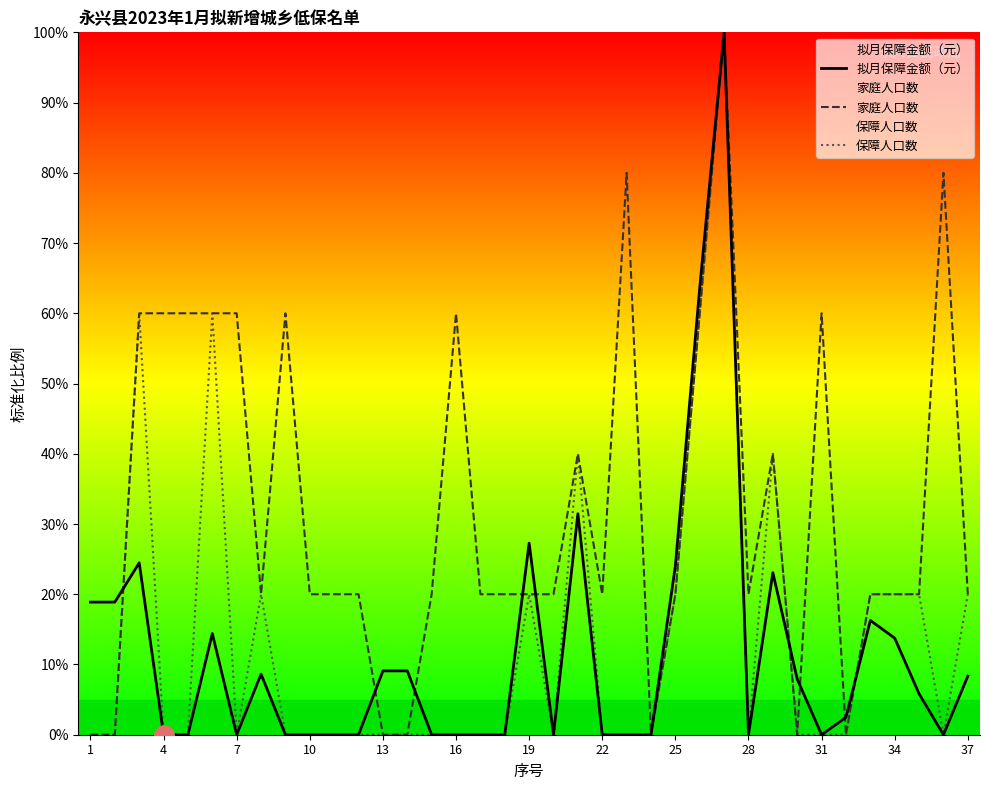

Is it true that 保障人口数 equals 28.9 at 22?

False